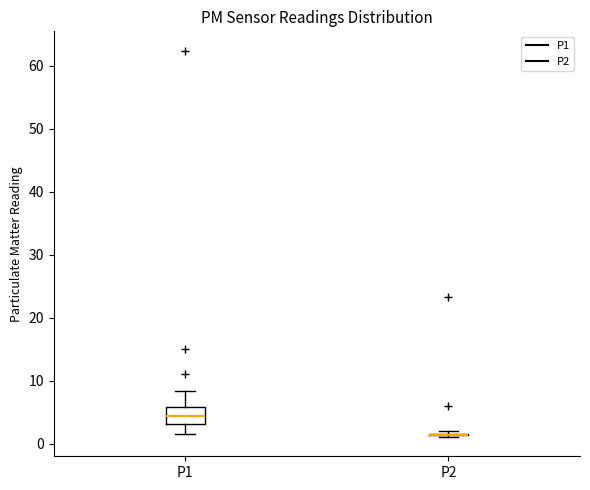

Reading left to right, read every box against the y-axis: the position of its median line, the range the box covers, and the ends of its whiskers. The values are not printed on the chart, so give them approximately, as read against the axis.

P1: median 4, box 3 to 6, whiskers 2 to 8
P2: box collapsed to a line at 1, whiskers 1 to 2